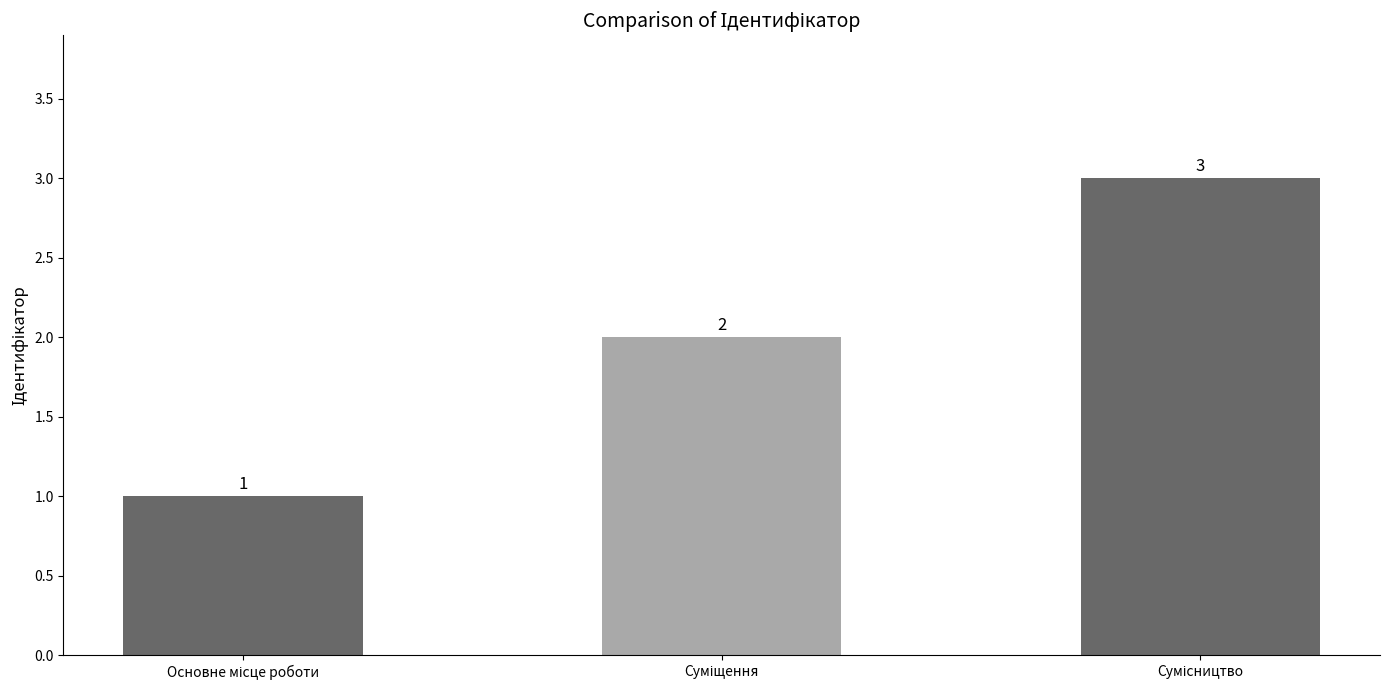

What is the value of the 1st bar from the left?

1